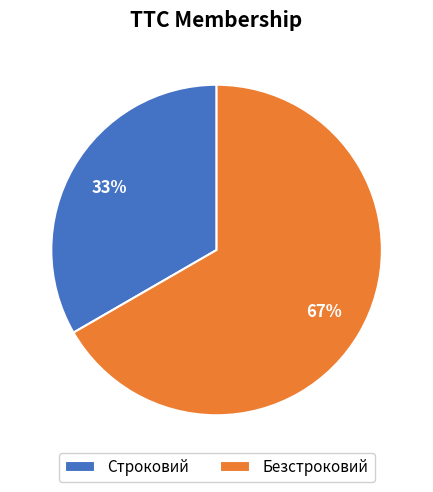

Is the sum of Безстроковий and Строковий greater than half?

Yes